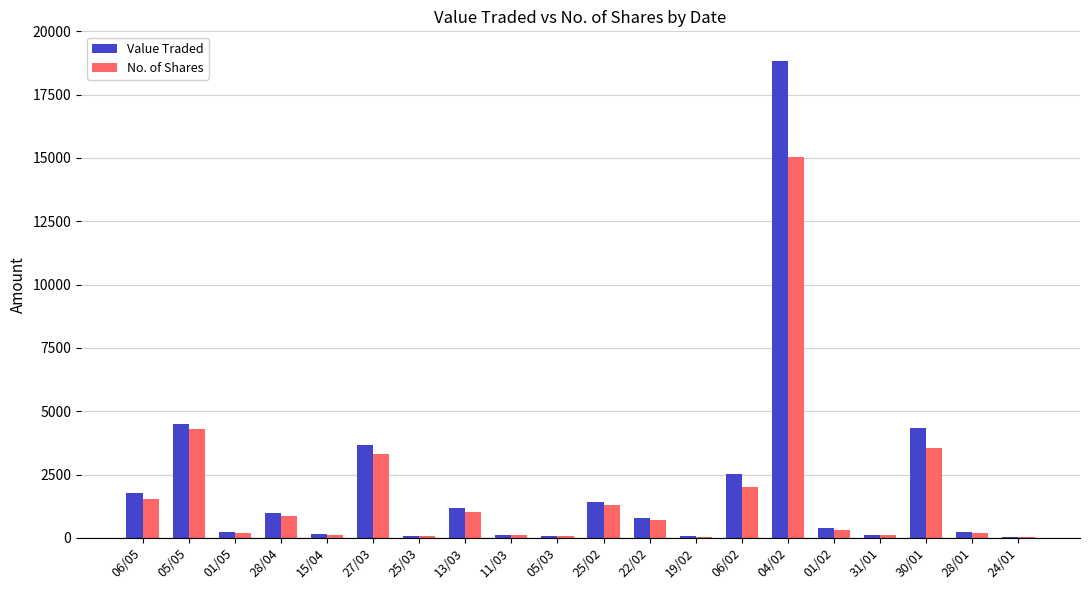

Are the bars horizontal?

No